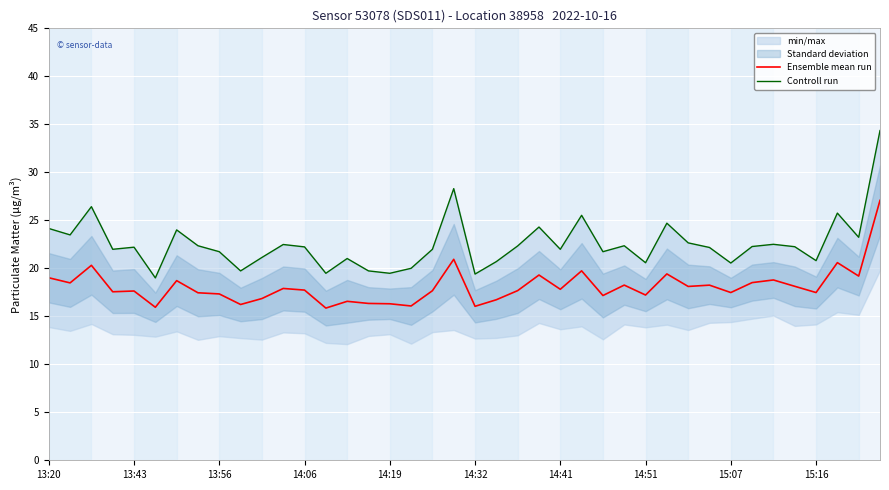

Reading left to right, transcribe all the data shown in this chart.

Ensemble mean run: 19.0	18.5	20.3	17.6	17.6	15.9	18.7	17.5	17.3	16.2	16.9	17.9	17.7	15.9	16.6	16.3	16.3	16.1	17.7	20.9	16.0	16.7	17.7	19.3	17.8	19.7	17.2	18.2	17.2	19.4	18.1	18.2	17.5	18.5	18.8	18.1	17.5	20.6	19.2	27.1
Controll run: 24.1	23.5	26.4	22.0	22.2	19.0	24.0	22.4	21.7	19.7	21.1	22.5	22.2	19.5	21.0	19.7	19.5	20.0	22.0	28.3	19.4	20.7	22.3	24.3	22.0	25.5	21.7	22.4	20.6	24.7	22.6	22.2	20.6	22.3	22.5	22.2	20.8	25.8	23.2	34.4